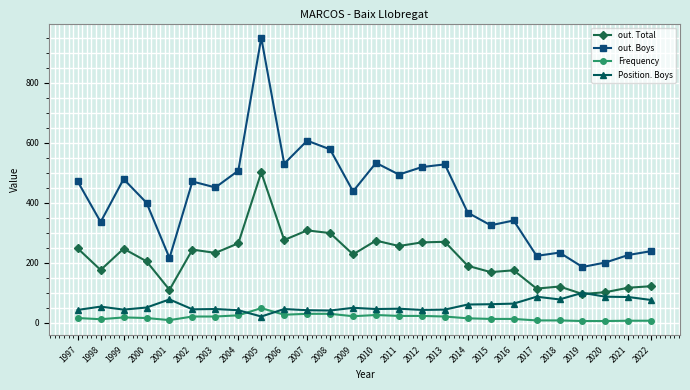

At which category is the sum across all series the highest?

2005